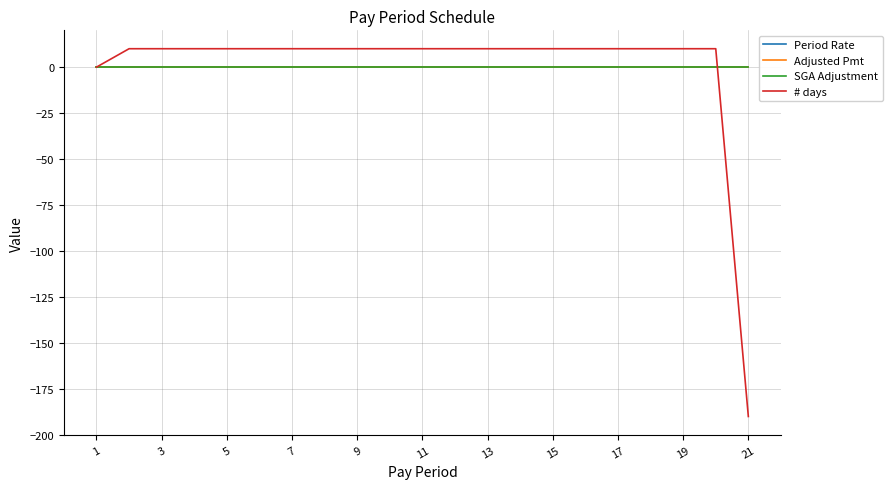

True or false: SGA Adjustment and Adjusted Pmt cross at least once.

False